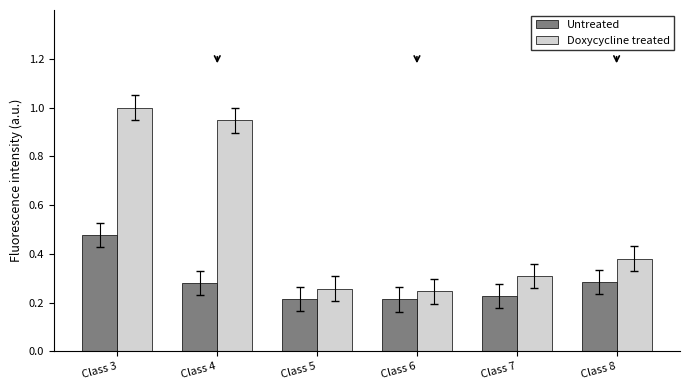

What is the maximum value shown in the chart?

1.0